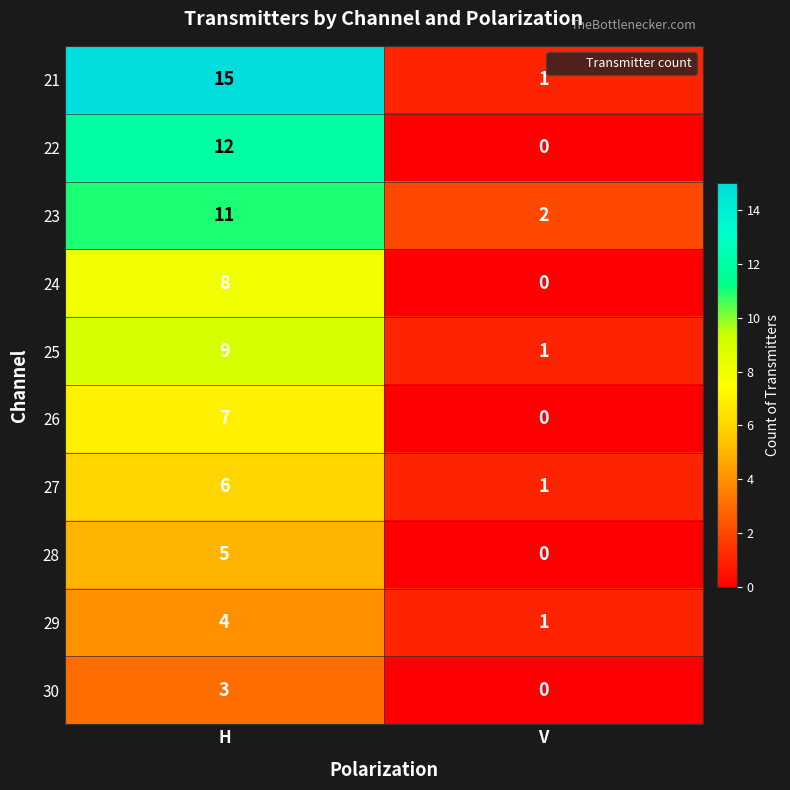

What is the sum of all 21 values?

16